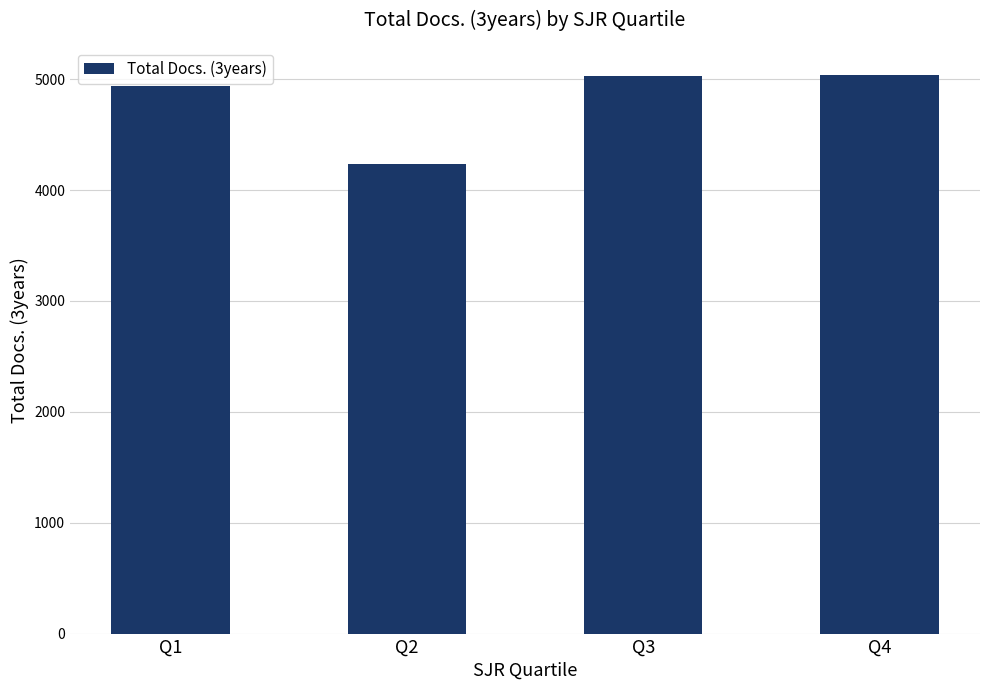

How many data points are less than 5025?

2